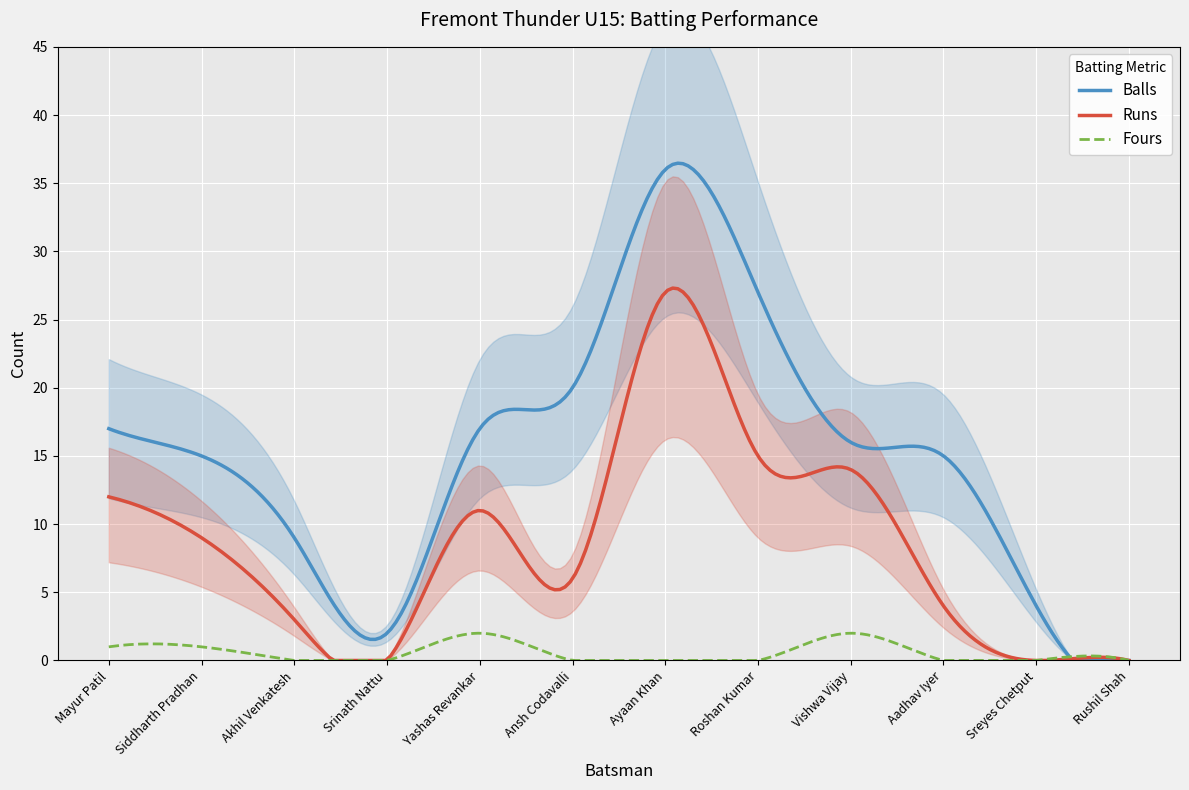

Between Vishwa Vijay and Sreyes Chetput, which series saw the biggest shift?

Runs